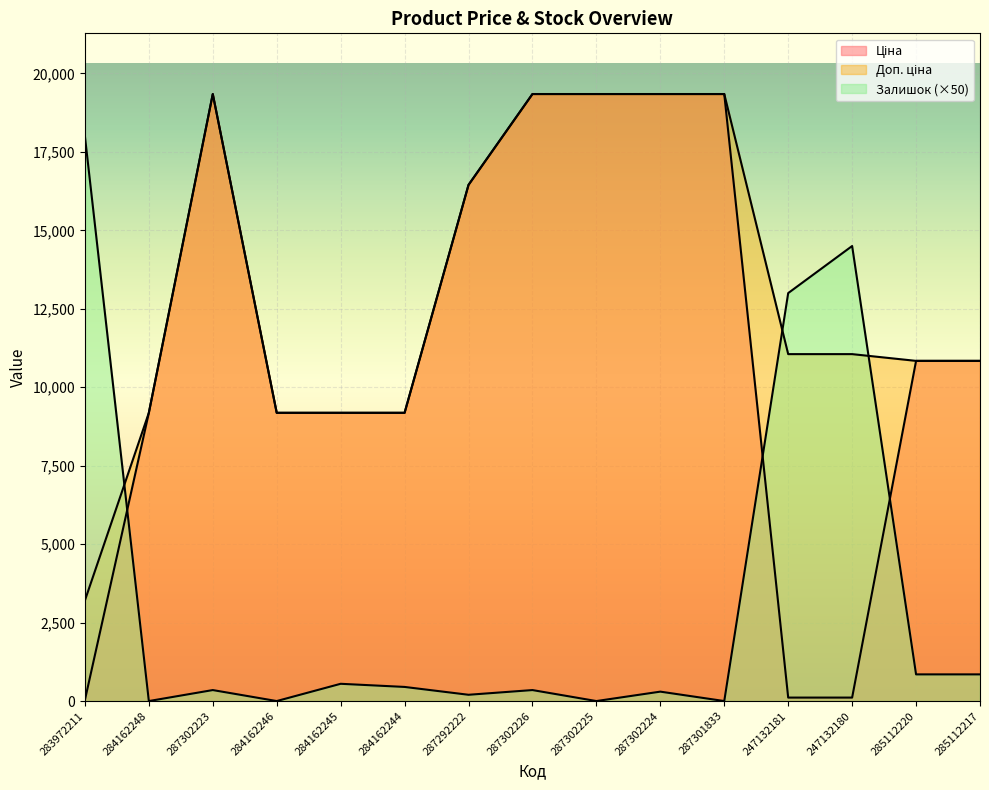

Rank the series at 247132181 from lowest to highest value.

Ціна, Доп. ціна, Залишок